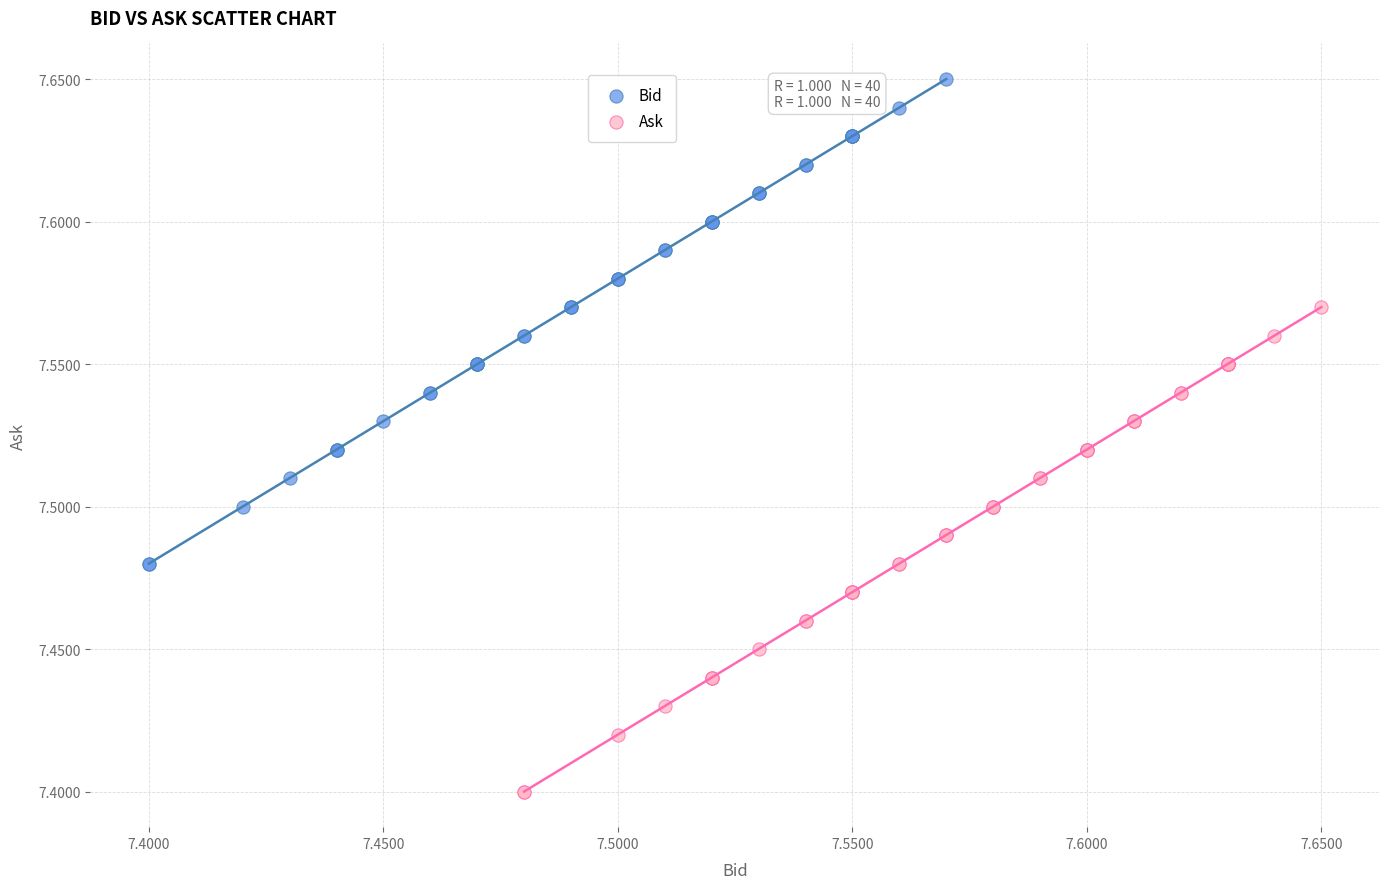

Which series reaches the minimum Y coordinate?

Ask